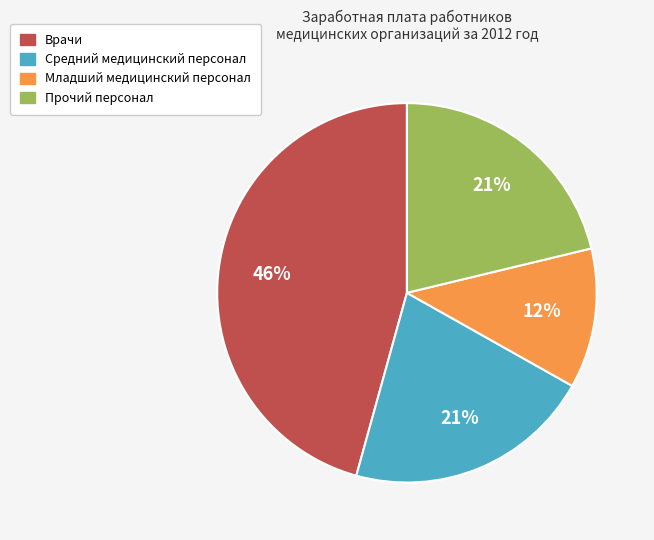

Is there a majority slice in this chart?

No